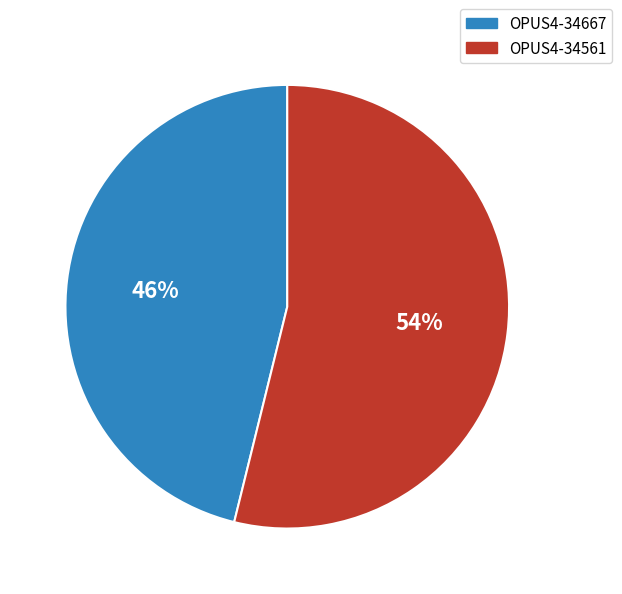

To the nearest percent, what percentage of the pie is OPUS4-34667?

46%